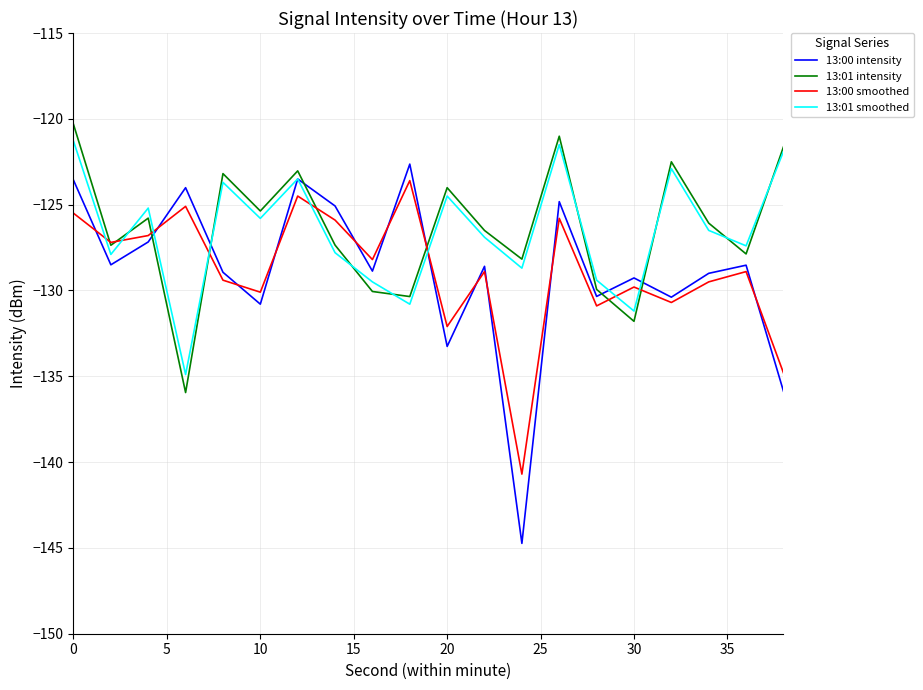

Which series has the widest spread of values?

13:00 intensity